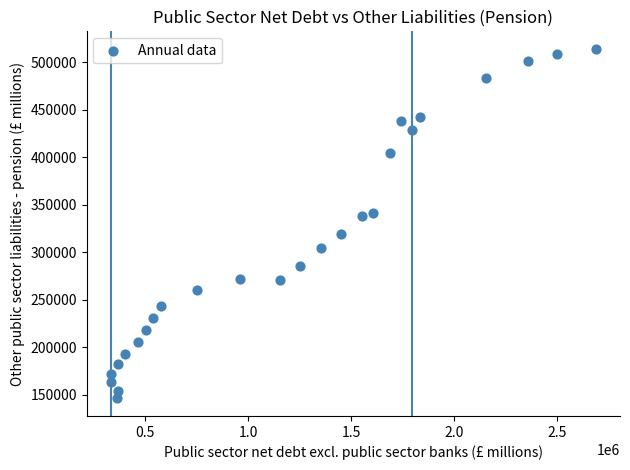

What is the range of Y values (max minus min)?

367994